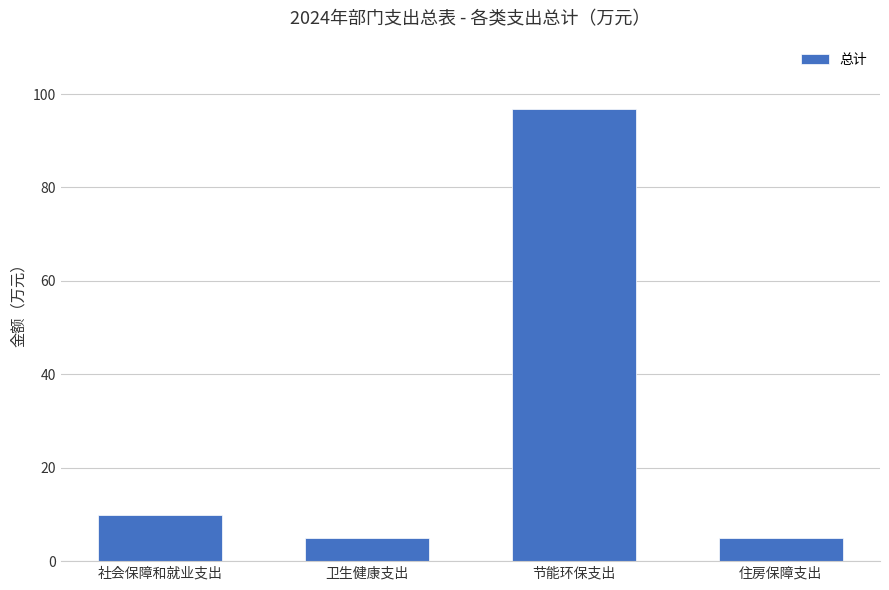

What is the change in value from 节能环保支出 to 住房保障支出?

-92.0